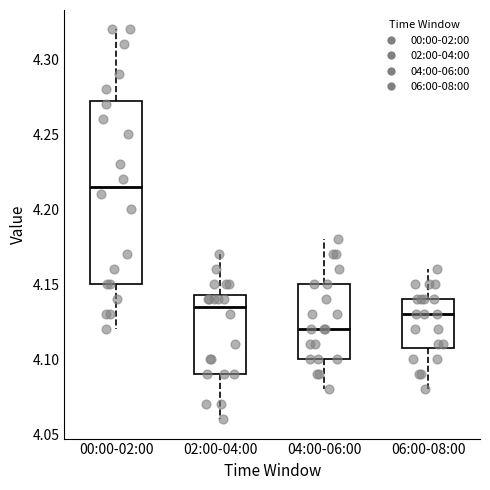

Which box has the lowest median line?

04:00-06:00